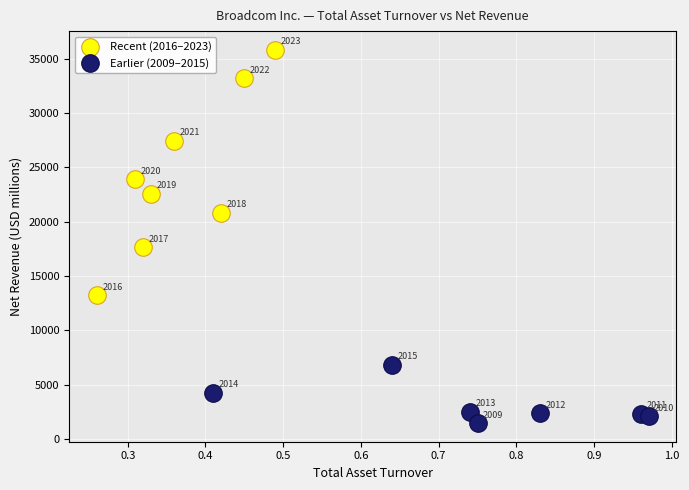

Which series reaches the maximum Y coordinate?

Recent (2016–2023)